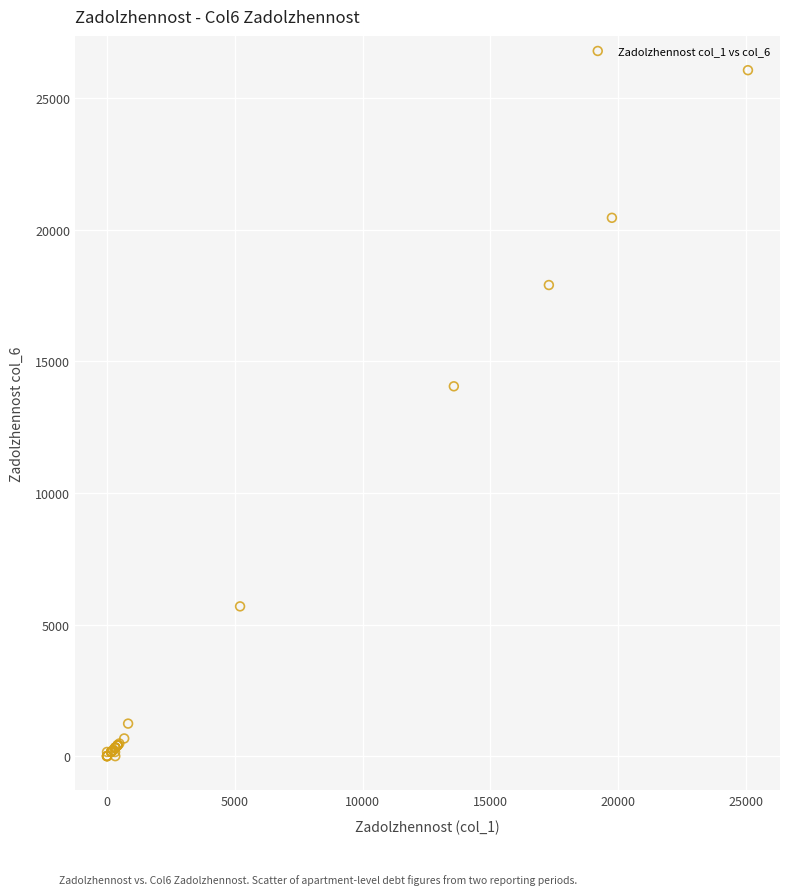

What Y value in the scatter plot is closest to 13028?

14049.6